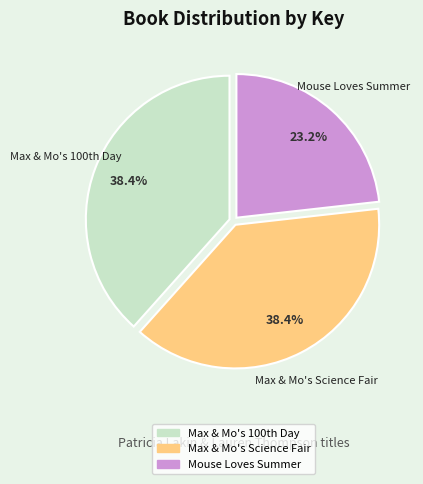

Which category has the smallest portion of the pie?

Mouse Loves Summer